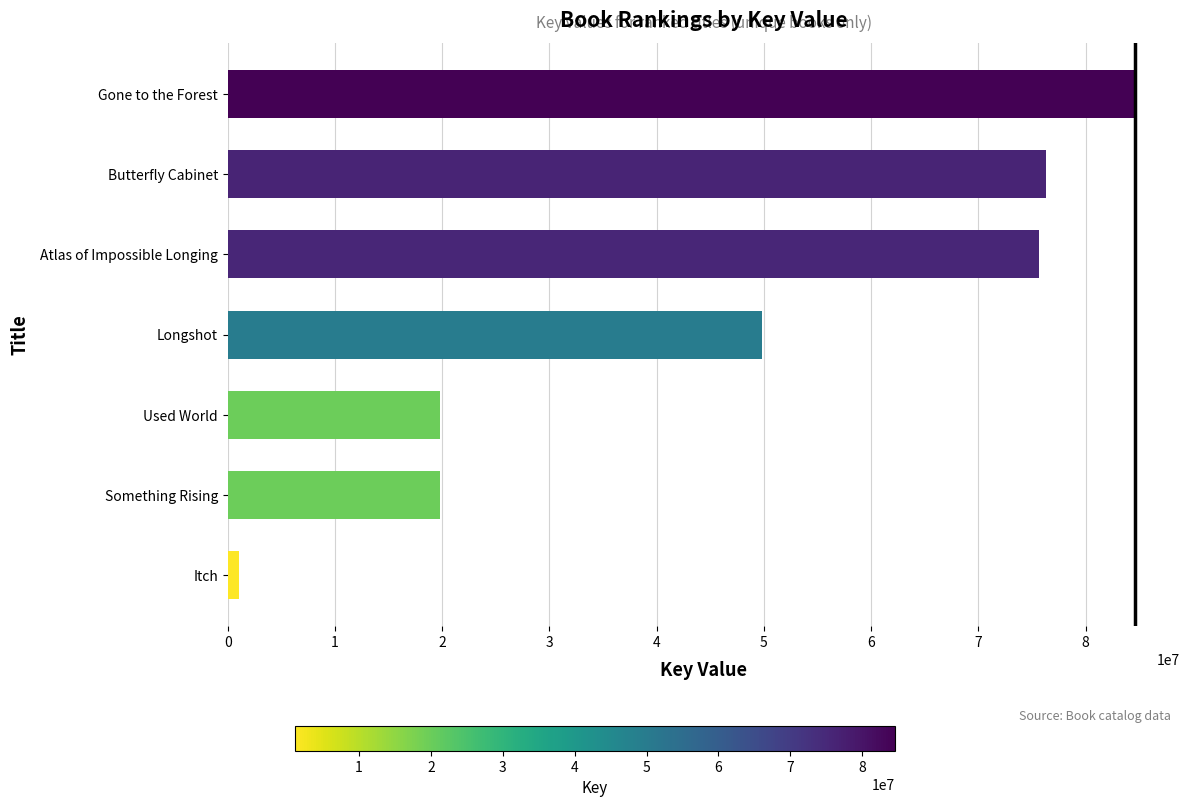

True or false: the data shows 75600000 at Atlas of Impossible Longing.

True